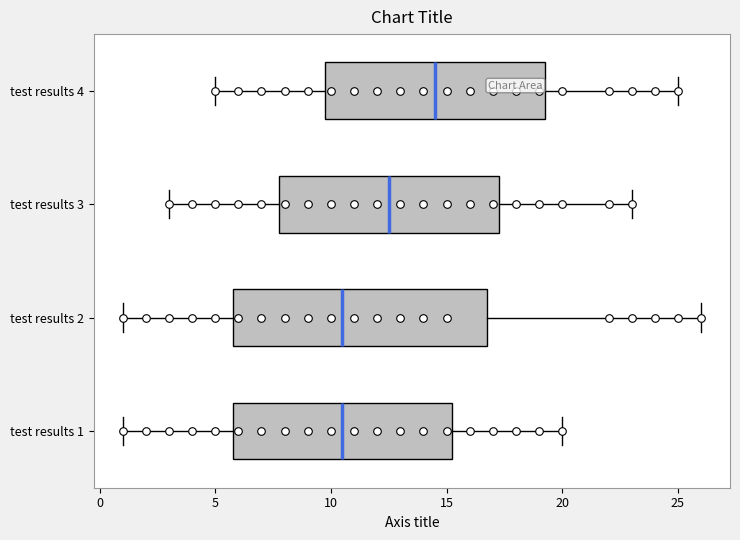

Where is the right edge of the box for test results 1 on the x-axis? The values are not printed on the chart, so give them approximately, as read against the axis.

15.5